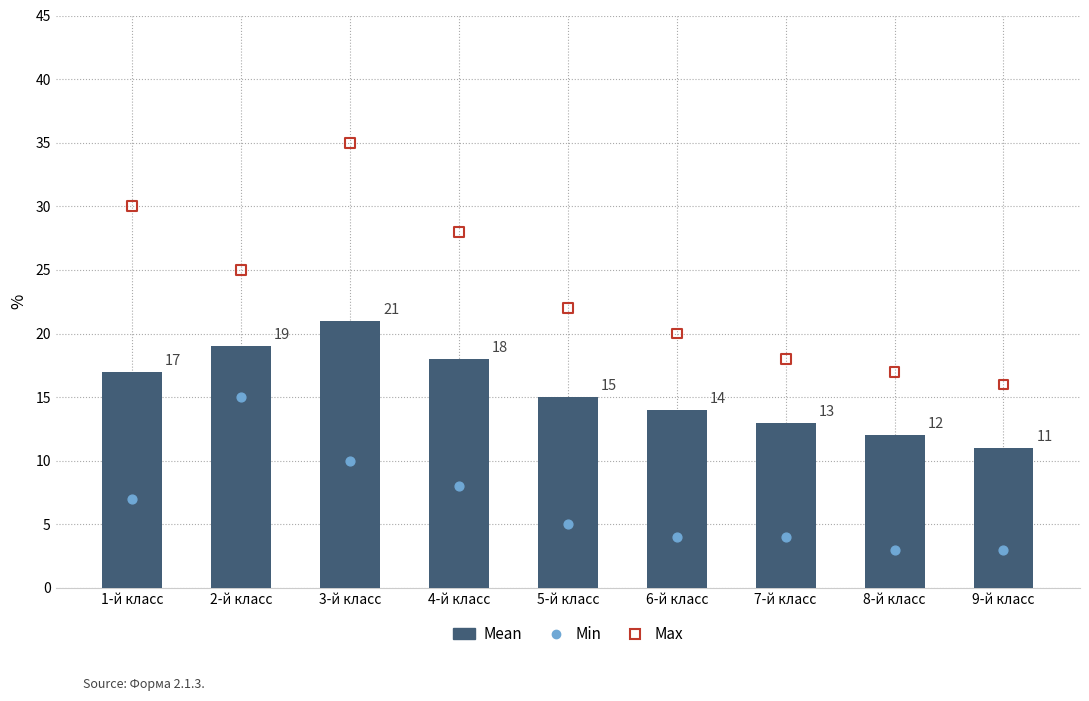

Which series reaches the minimum Y coordinate?

Min